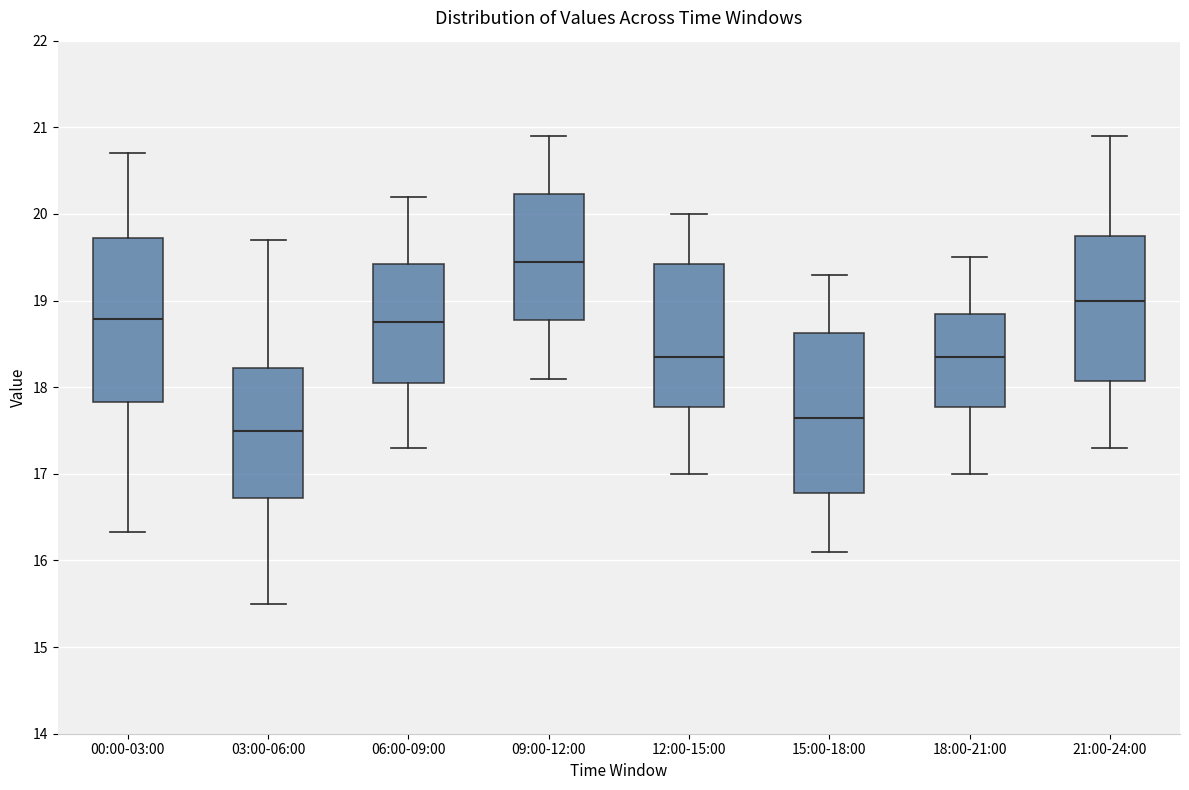

Which box has the lowest median line?

03:00-06:00